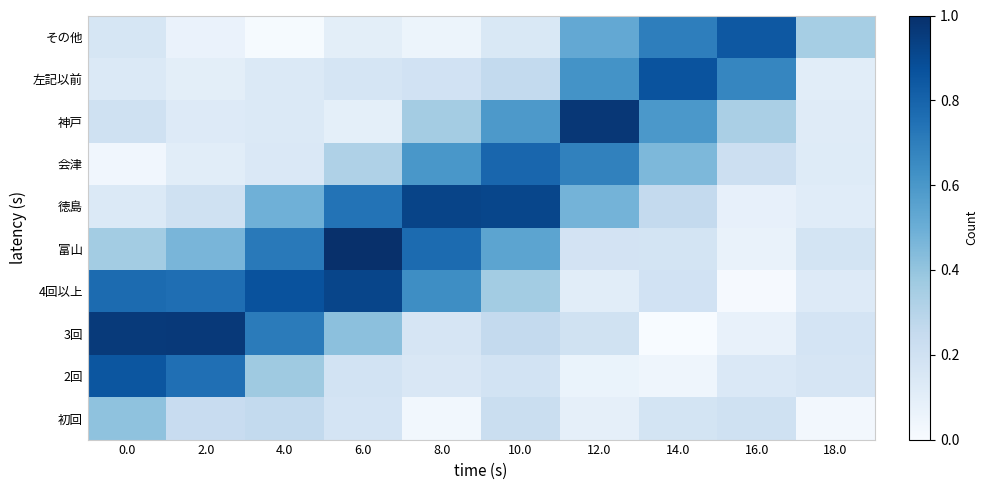

Which series has the largest range (max minus min)?

3回